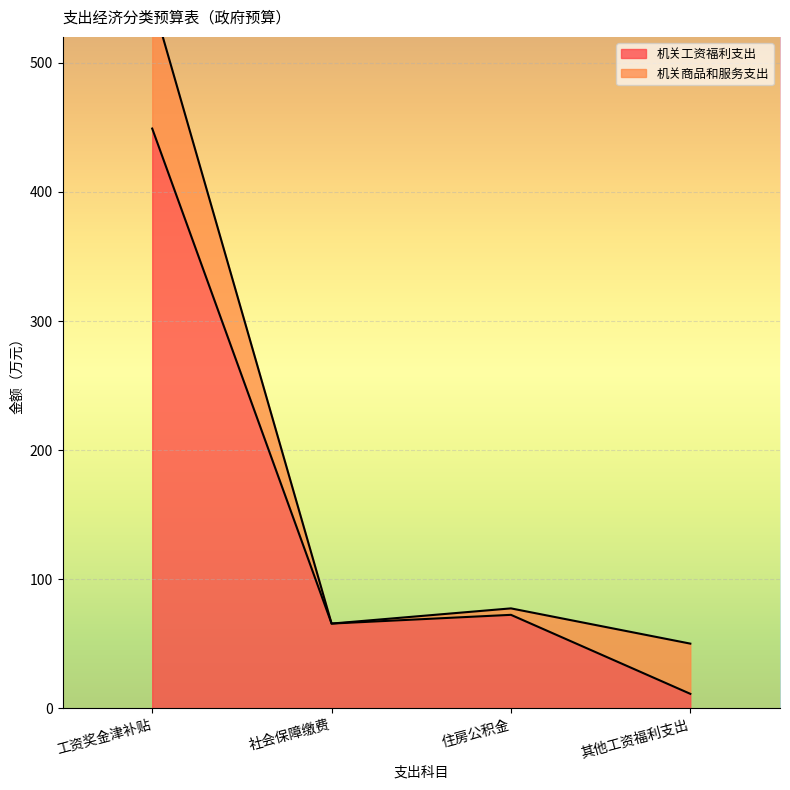

Reading right to left, transcribe all the data shown in this chart.

其他工资福利支出=11.3	住房公积金=72.5	社会保障缴费=65.7	工资奖金津补贴=449.0